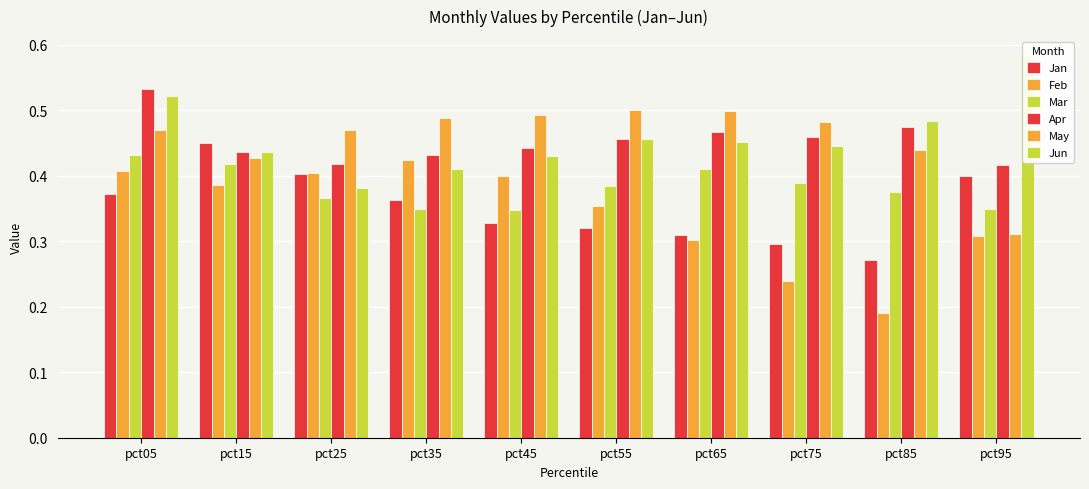

Which series changed the most between pct25 and pct65?

Feb